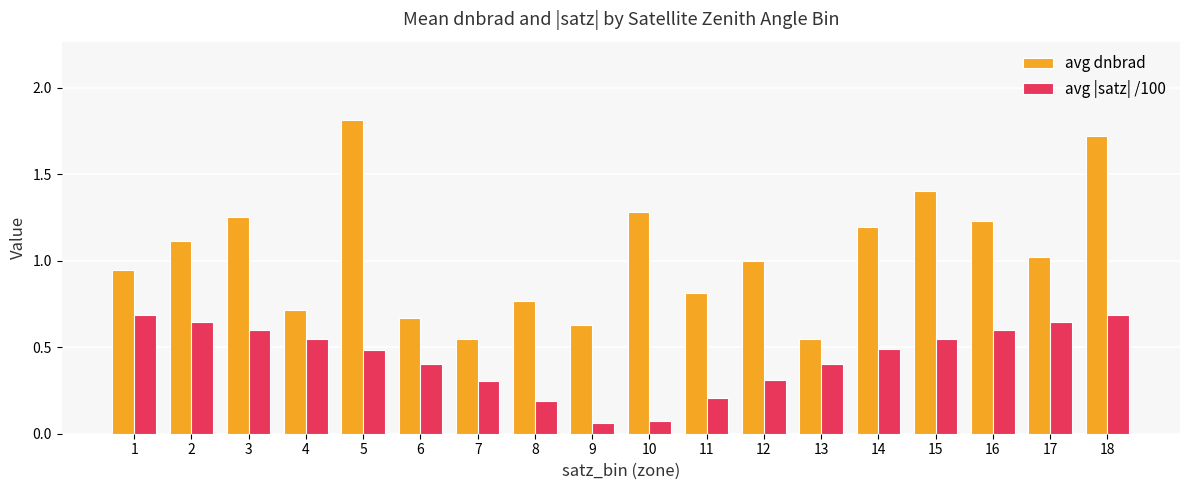

What is the sum of the avg dnbrad values at 6 and 3?

1.9